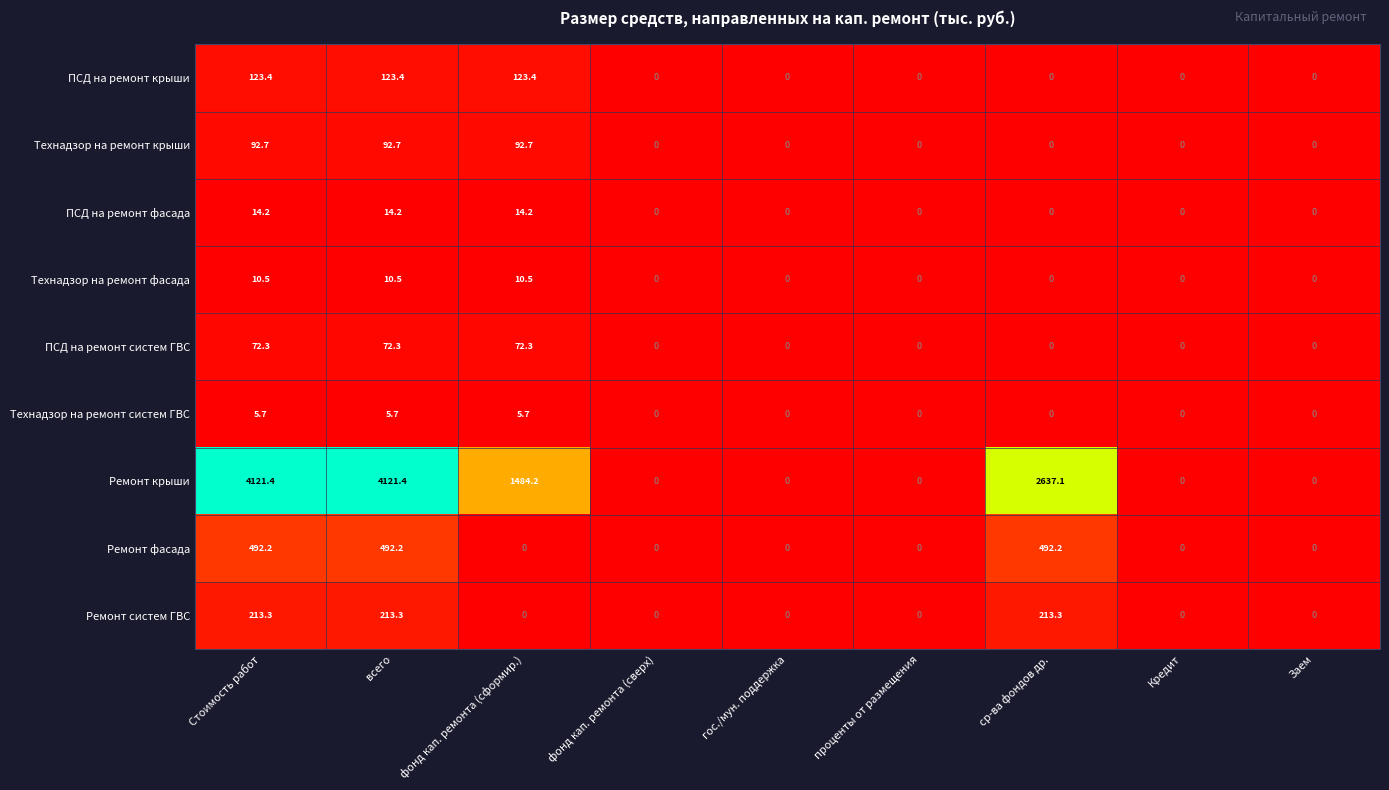

Which series has the largest range (max minus min)?

Ремонт крыши